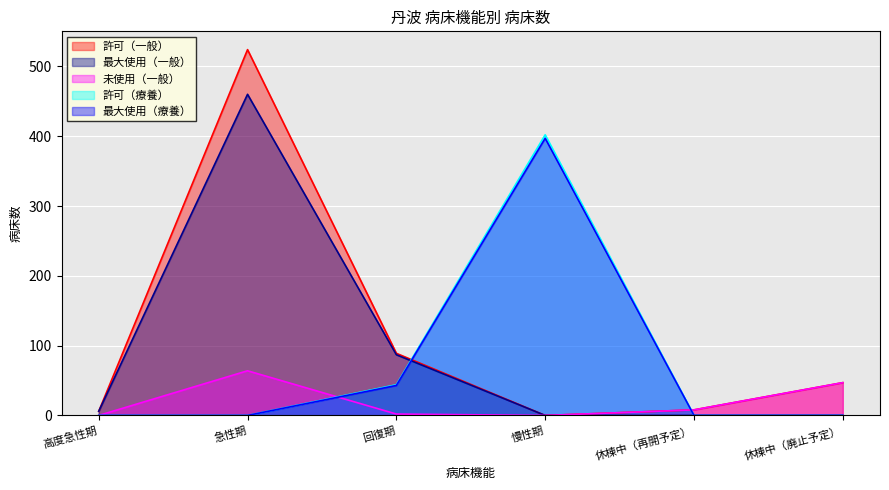

What is the sum of the 許可（一般） values at 急性期 and 回復期?

613